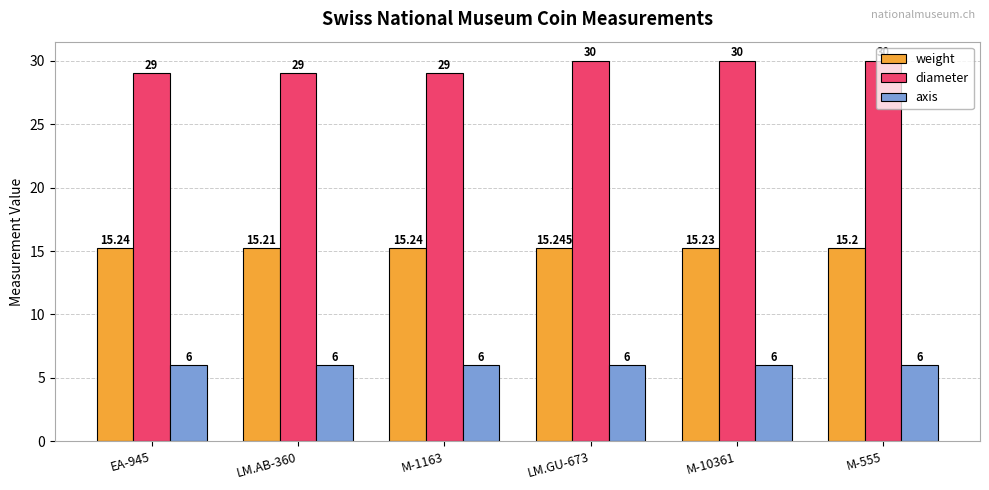

At how many categories does at least one series exceed 24?

6